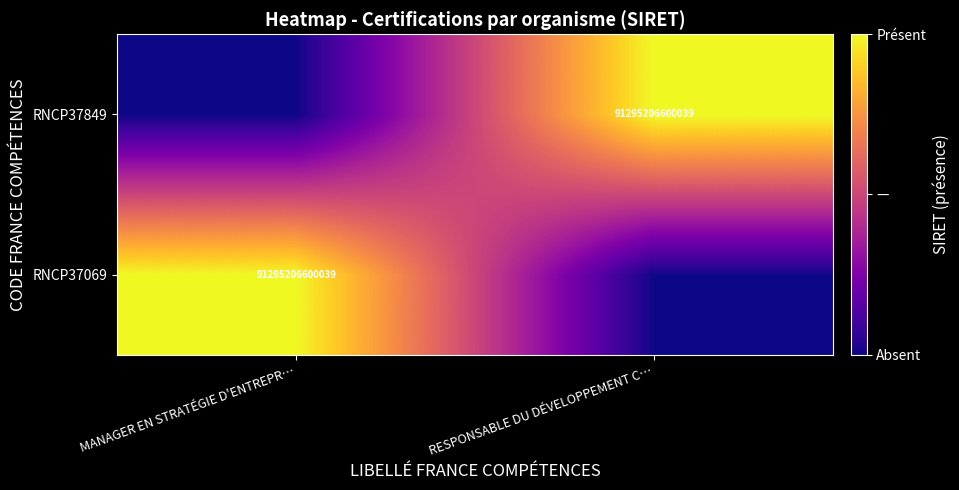

Is it true that RNCP37849 equals 91295206600039 at RESPONSABLE DU DÉVELOPPEMENT C…?

True